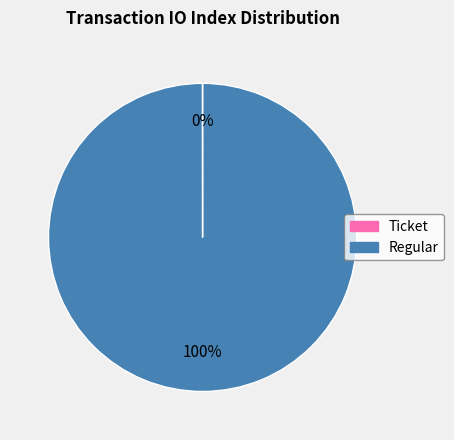

The Regular slice represents 100% of the pie. True or false?

True